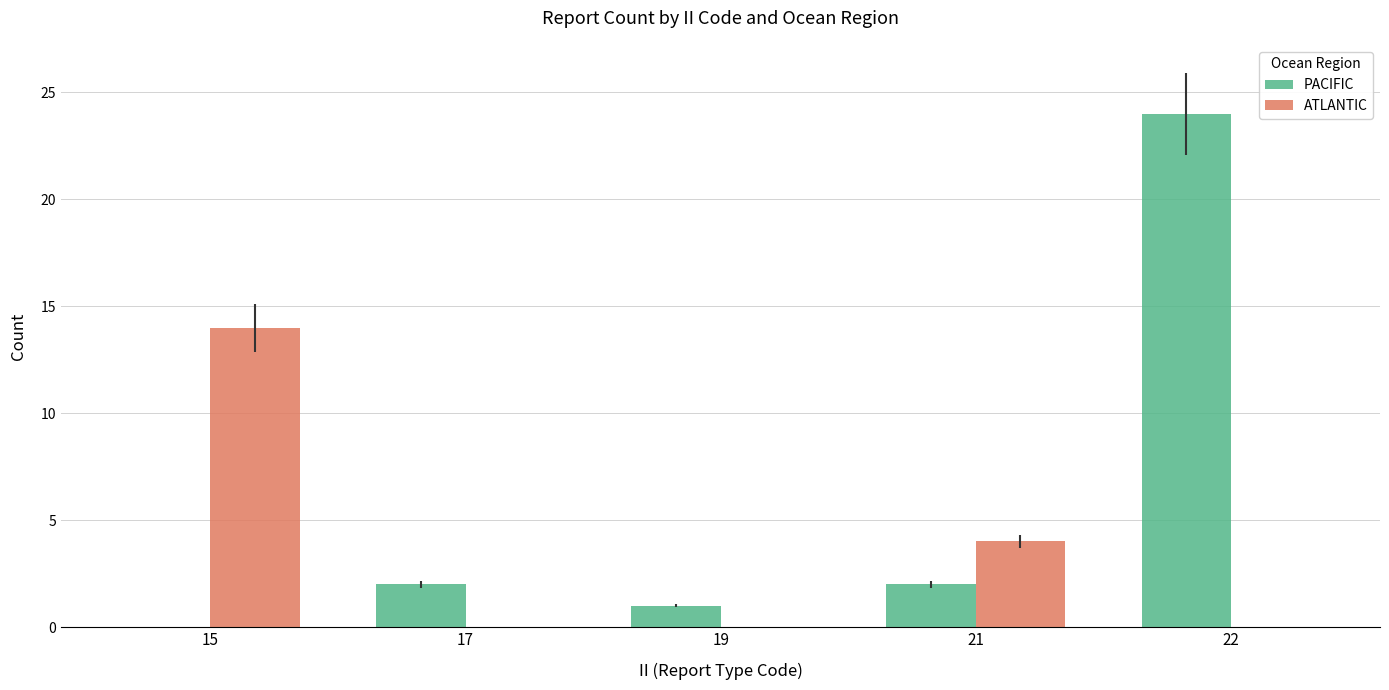

Between 17 and 22, which series saw the biggest shift?

PACIFIC